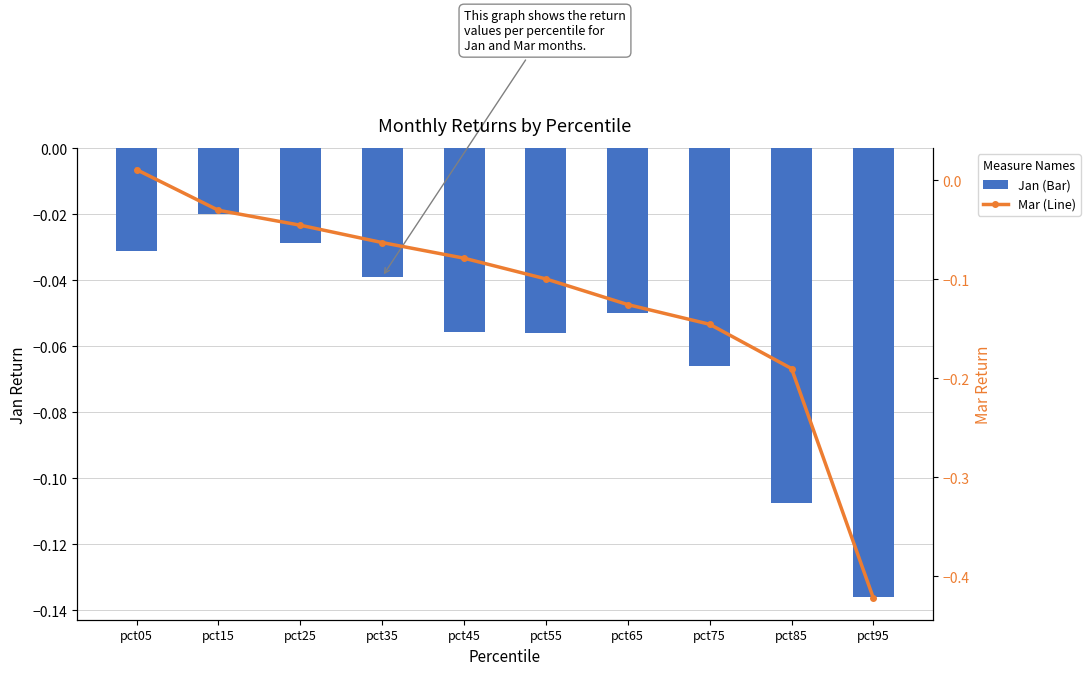

What is the value of the Jan (Bar) bar at the 9th from the left?

-0.1